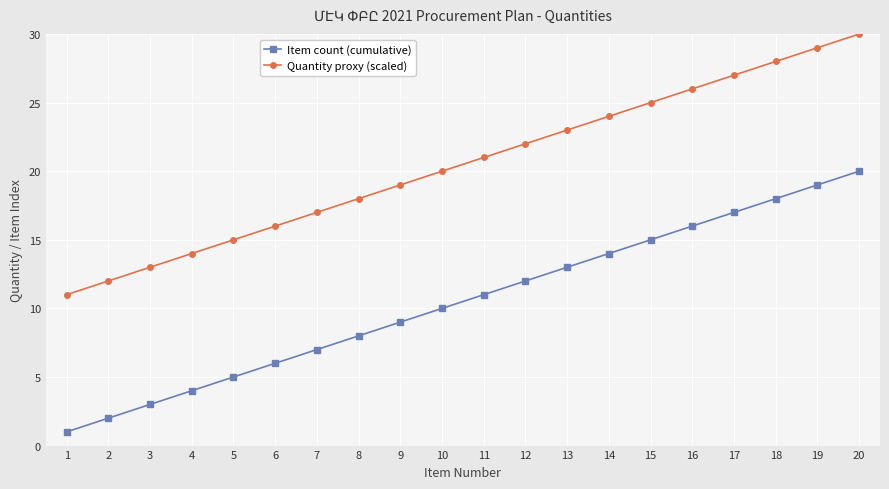

Is the value of Quantity proxy (scaled) at 1 greater than the value of Item count (cumulative) at 17?

No